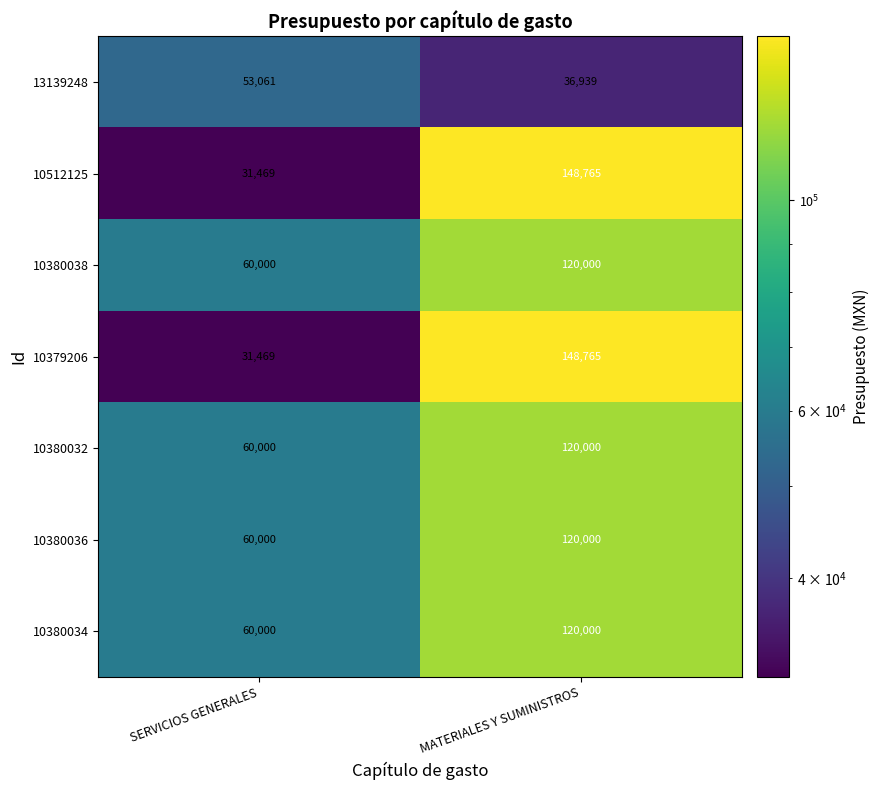

What is the approximate value of 10380038 at MATERIALES Y SUMINISTROS, to the nearest 10?

120000